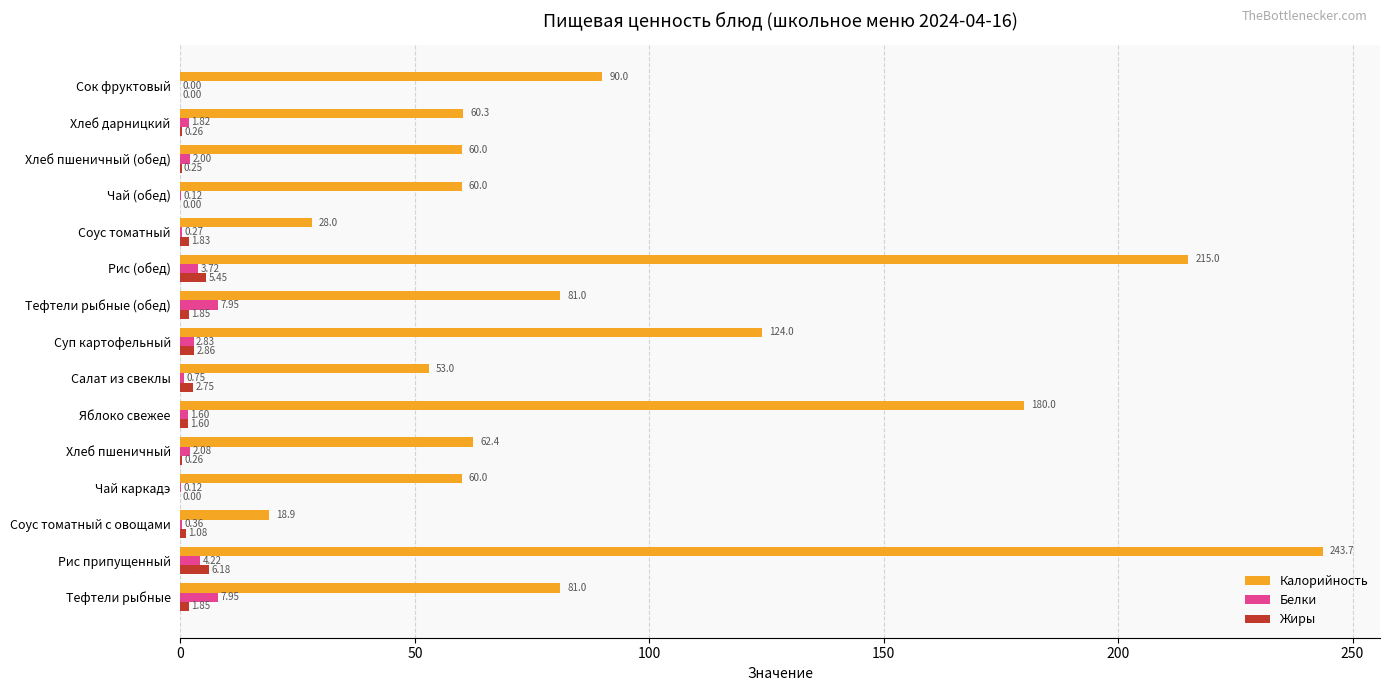

Where is Белки nearest to the value 3?

Суп картофельный